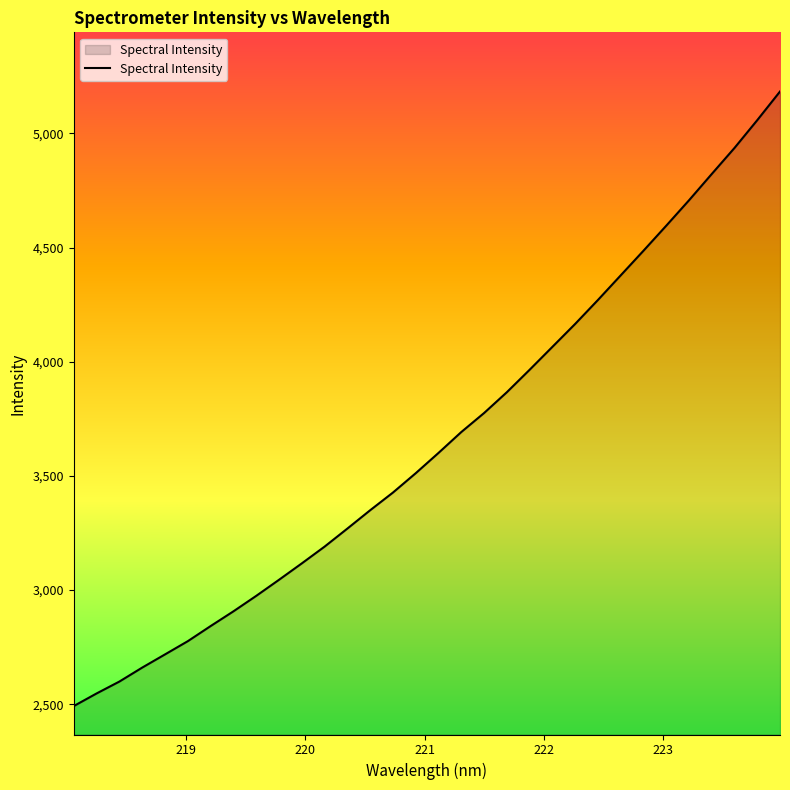

What is the greatest value displayed?

5183.4